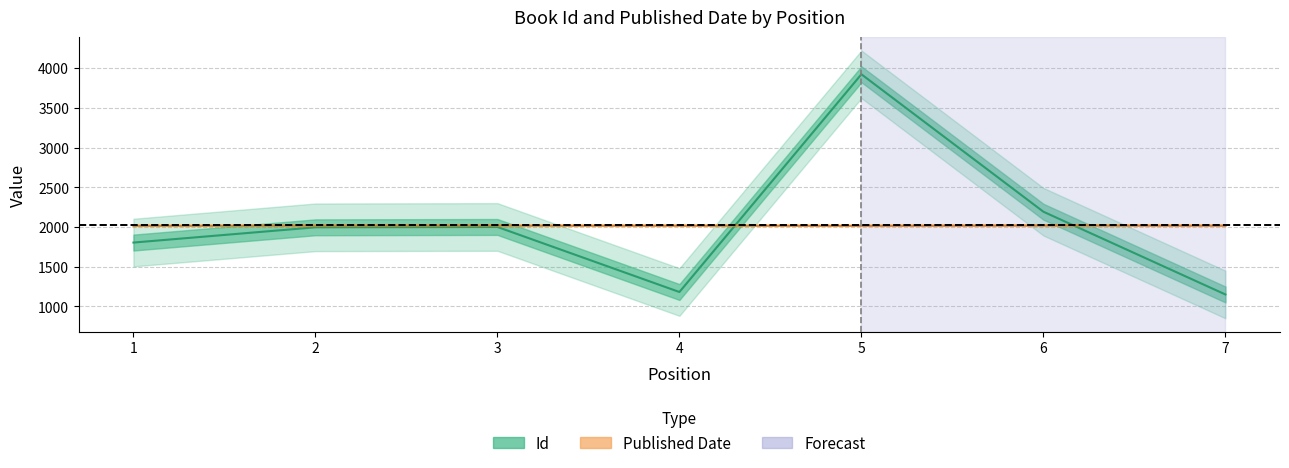

List the series in order of their peak value, lowest first.

Published Date, Id